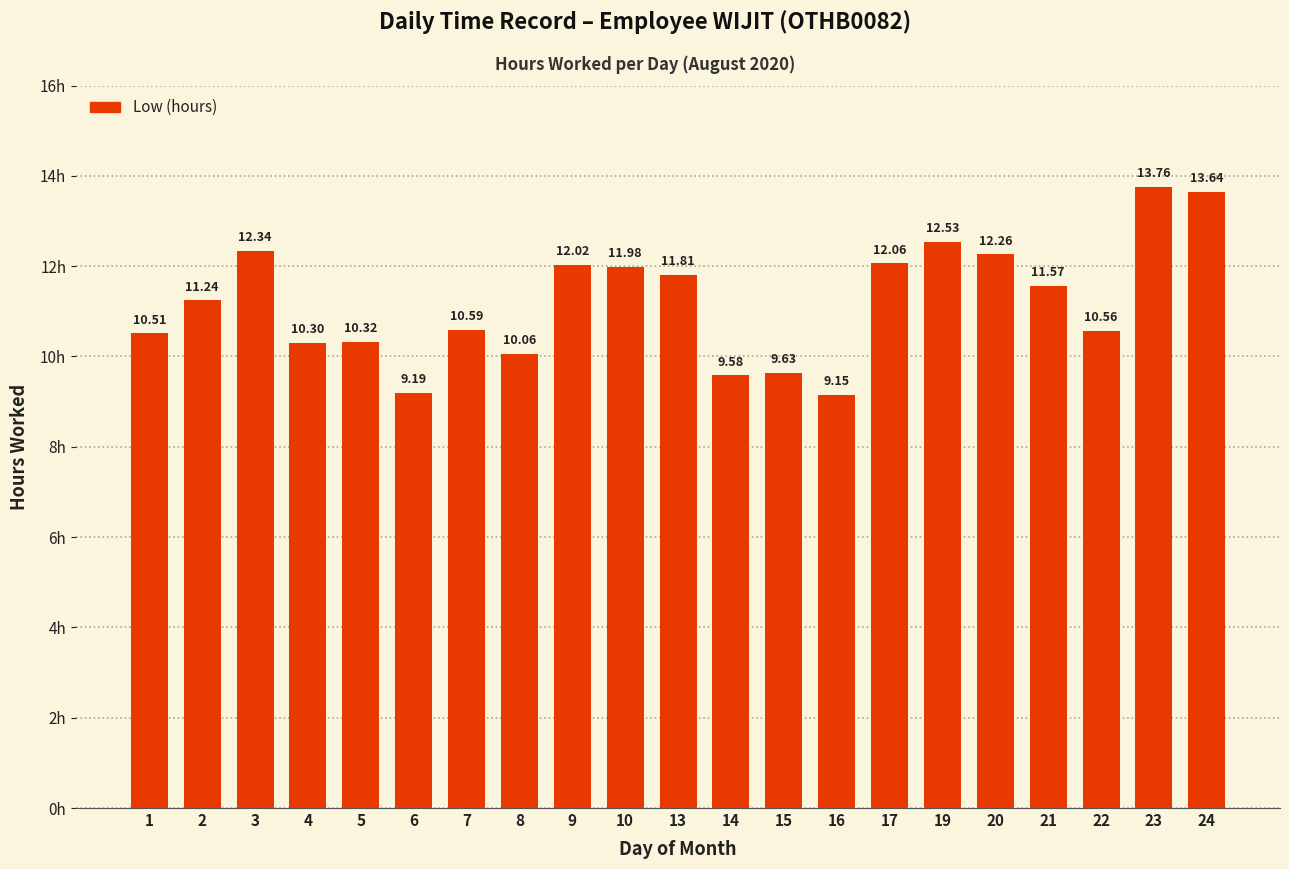

Rank the categories by value from lowest to highest.

16, 6, 14, 15, 8, 4, 5, 1, 22, 7, 2, 21, 13, 10, 9, 17, 20, 3, 19, 24, 23